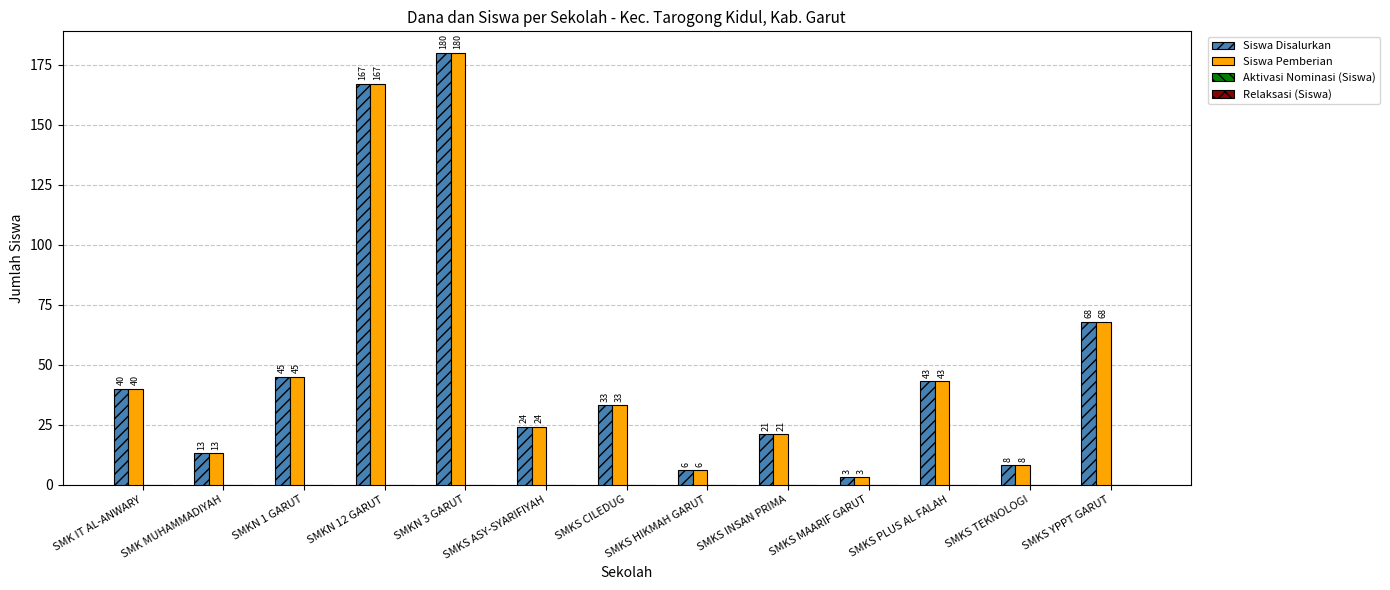

How many bars are there in each group?

2